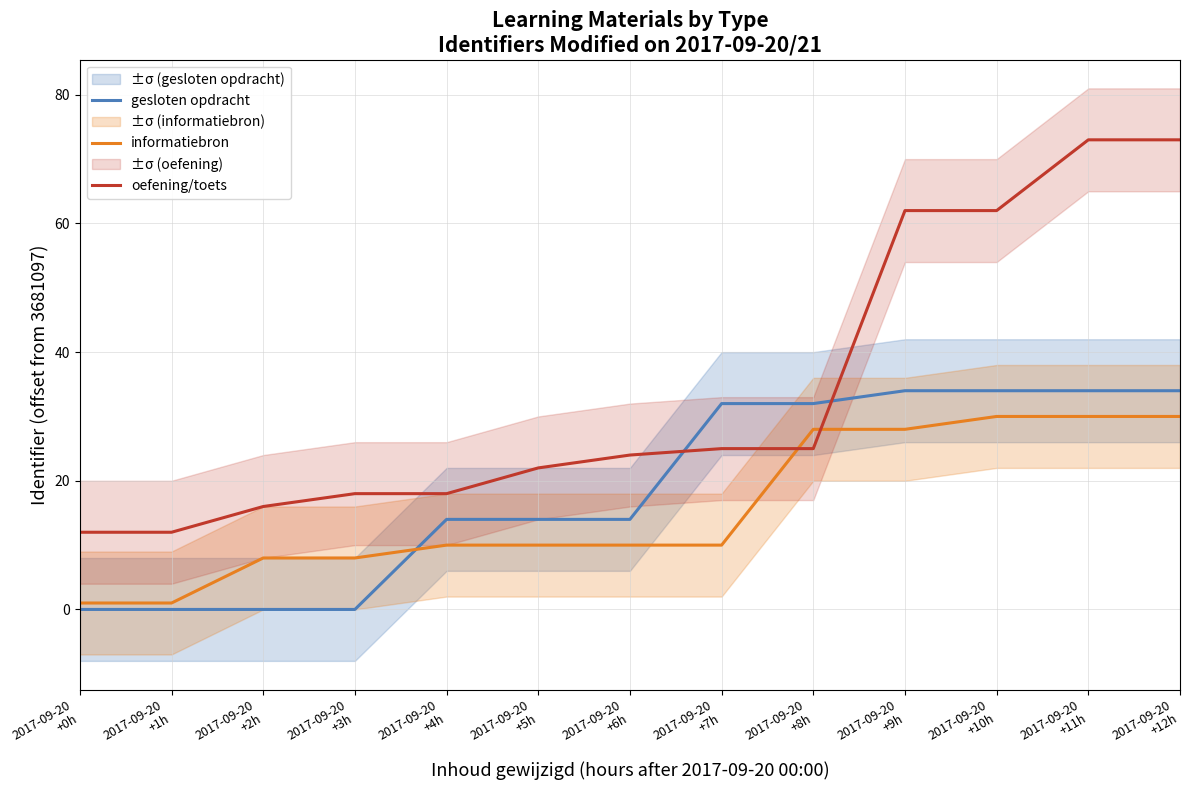

Which series changed the most between 2017-09-20
+0h and 2017-09-20
+11h?

oefening/toets